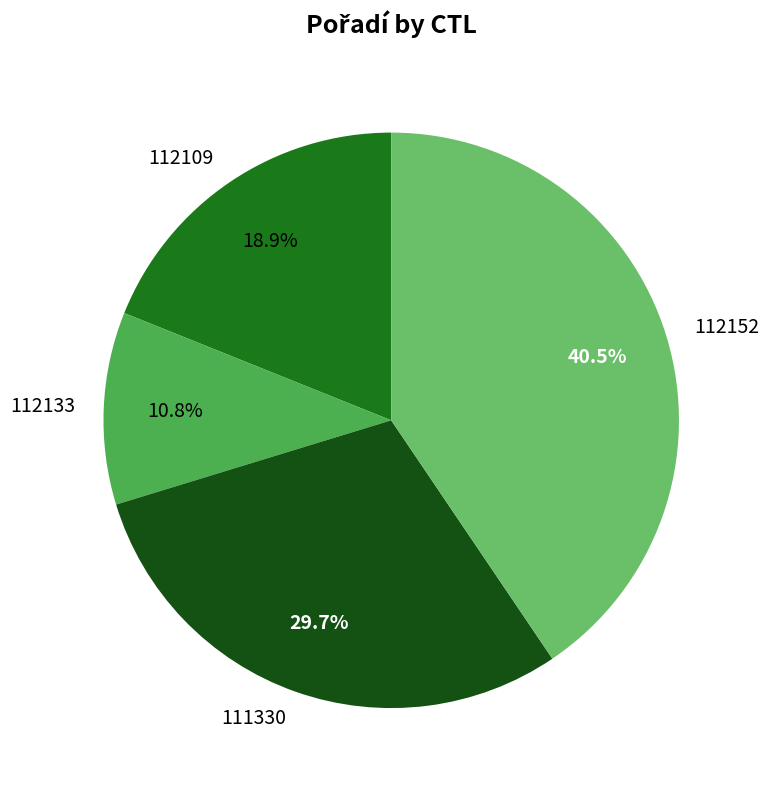

Rank the categories by value from highest to lowest.

112152, 111330, 112109, 112133